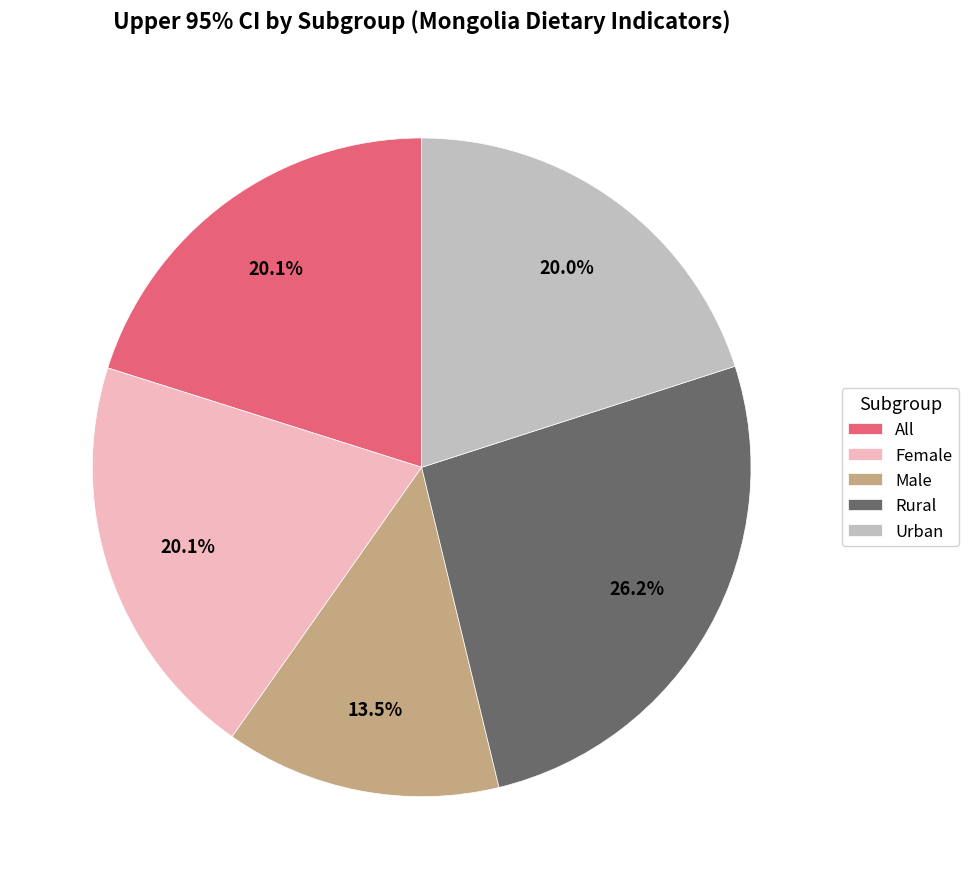

How many slices are in this pie chart?

5